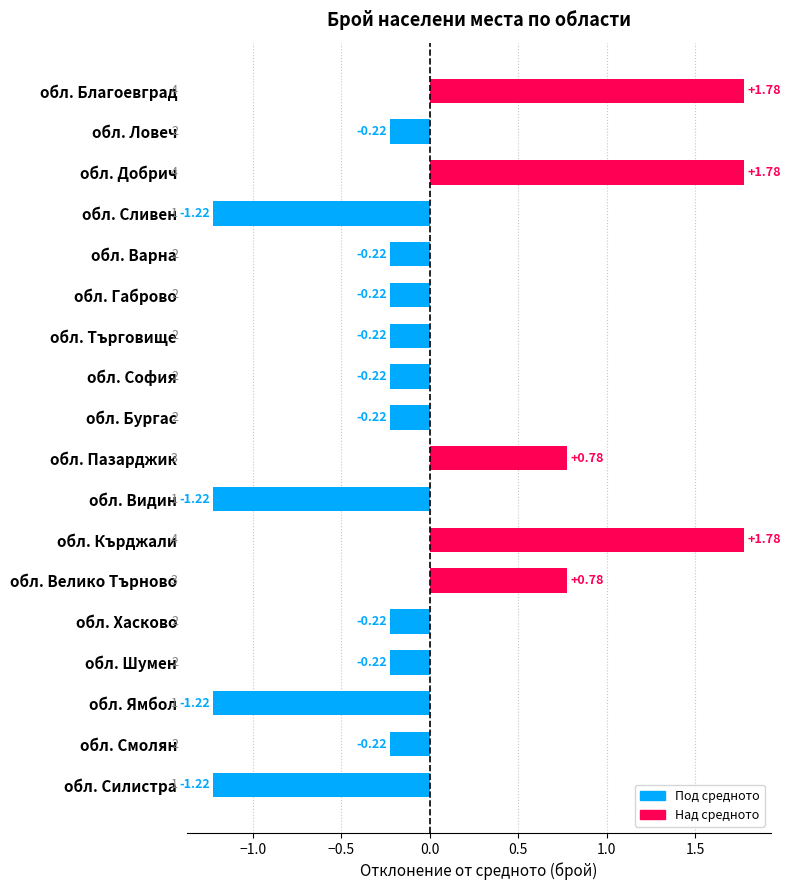

What is the difference between the second highest and minimum values?

3.0